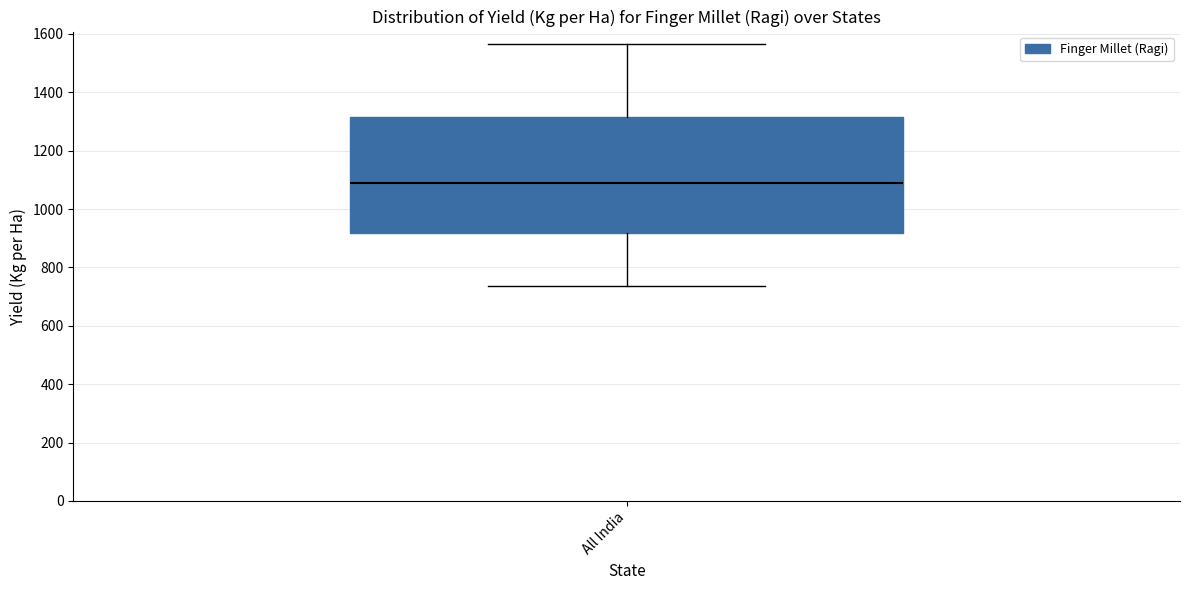

Transcribe this box plot: give where the median line is, the range the box spans, and where the two whiskers end, as read against the y-axis. The values are not printed on the chart, so give them approximately, as read against the axis.

median 1100, box 920 to 1320, whiskers 740 to 1560